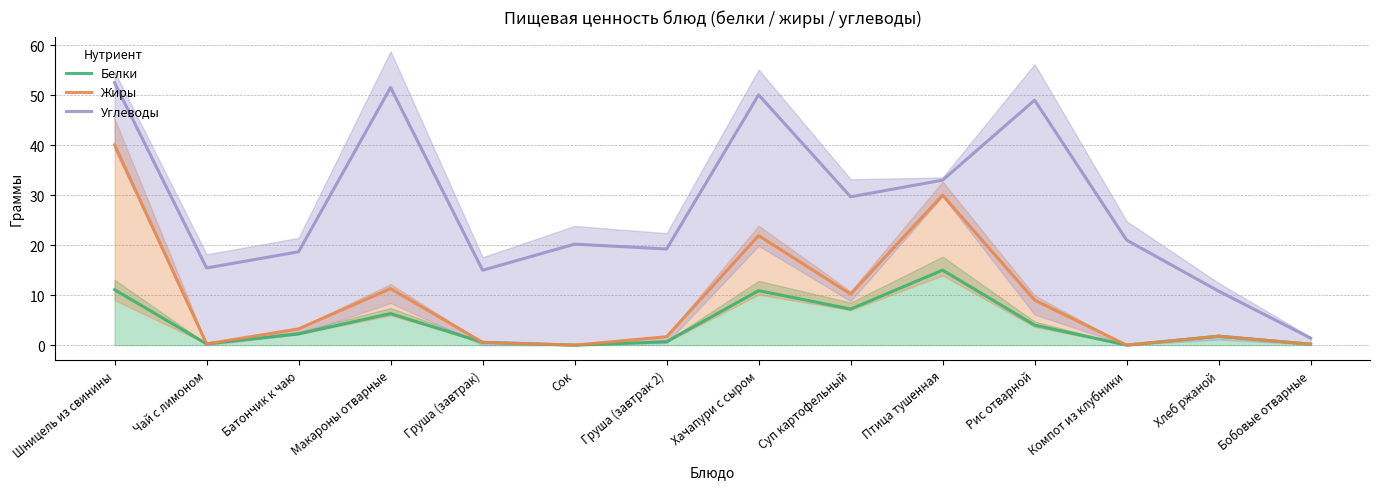

Reading left to right, extract all data points from this chart.

Белки: 11.1	0.2	2.2	6.3	0.6	0.0	0.7	10.9	7.2	15.0	4.0	0.0	1.8	0.2
Жиры: 40.1	0.2	3.2	11.3	0.6	0.0	1.7	21.9	10.2	30.0	9.0	0.0	1.8	0.2
Углеводы: 52.5	15.4	18.7	51.5	15.0	20.2	19.2	50.1	29.7	33.0	49.0	21.0	10.8	1.4